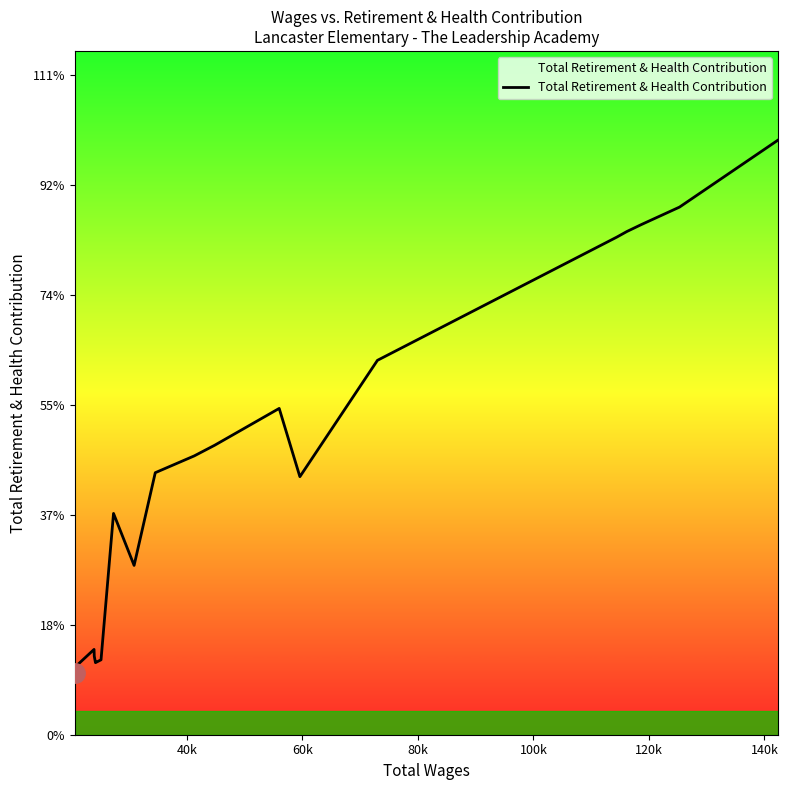

Is this an area chart (filled region under the line)?

Yes